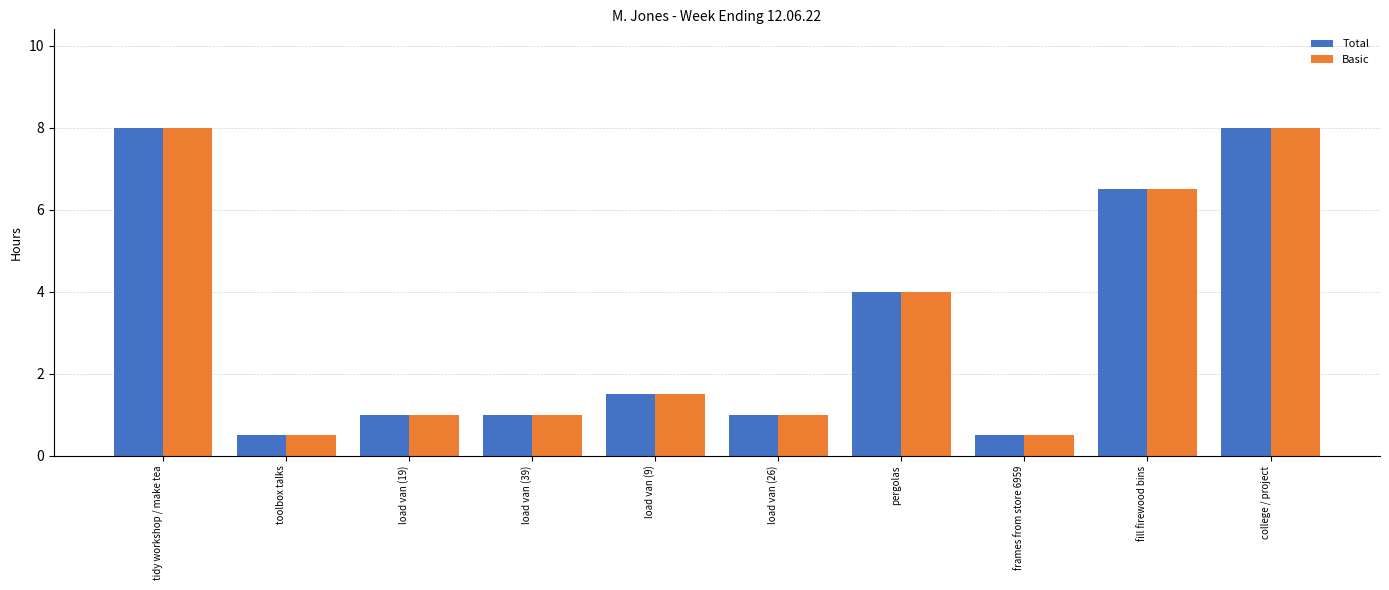

What is the total value across all series at college / project?

16.0